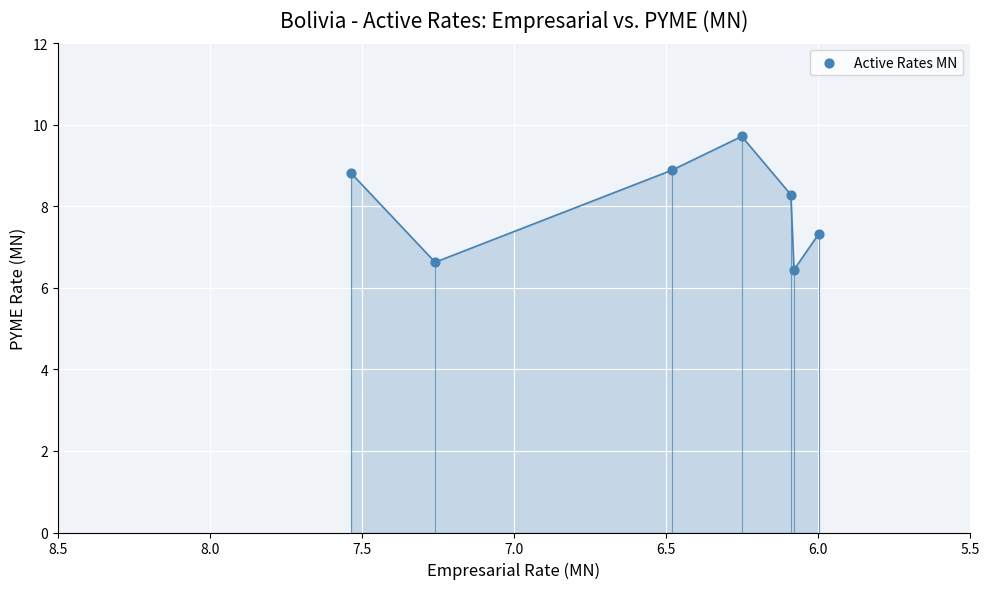

What is the average Y value?

8.0